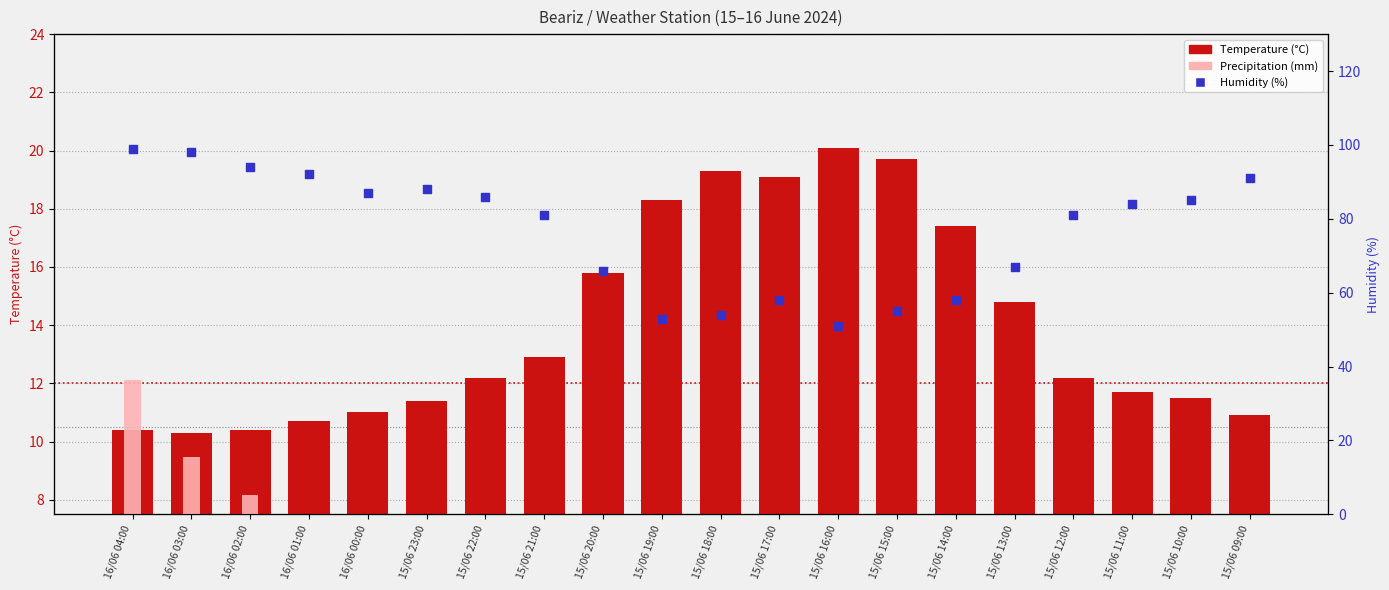

Which series contains the highest Y value?

Humidity (%)